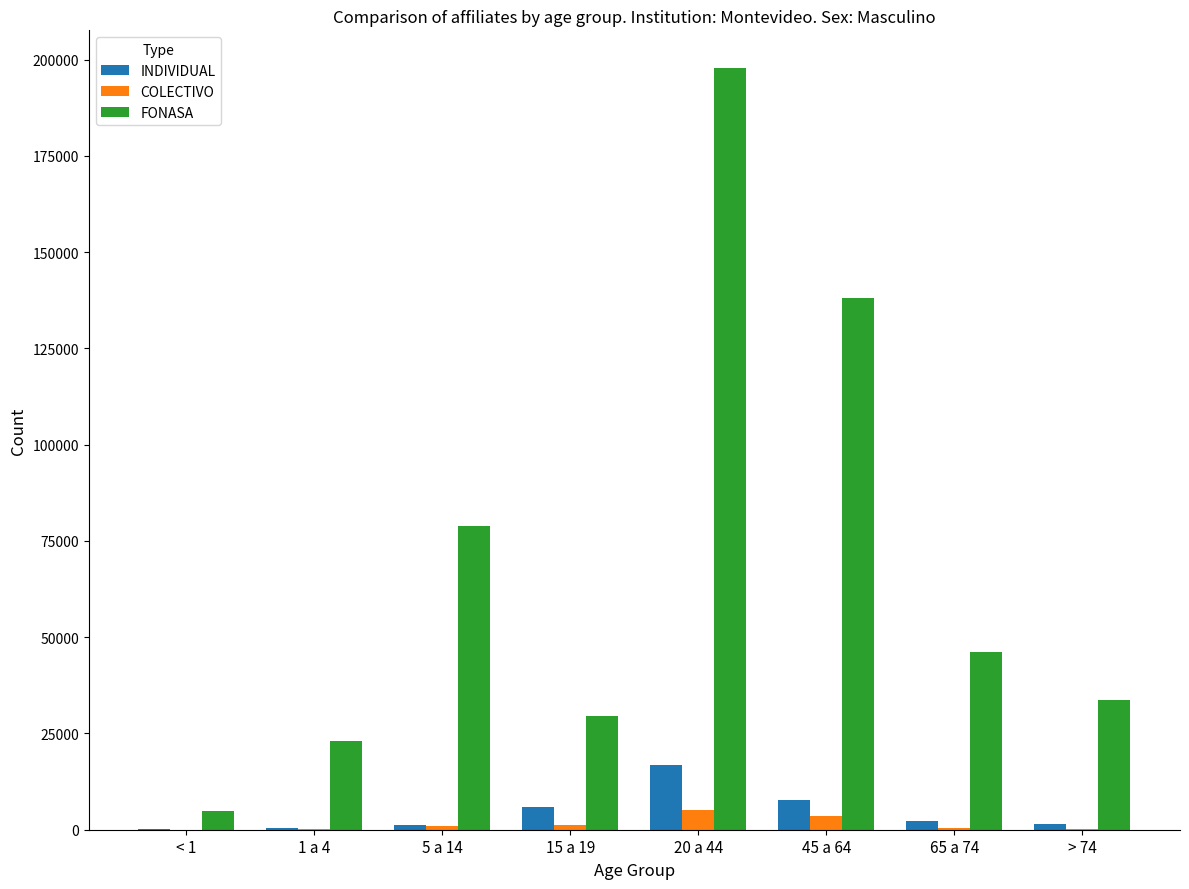

What are all the series names shown in the legend?

INDIVIDUAL, COLECTIVO, FONASA